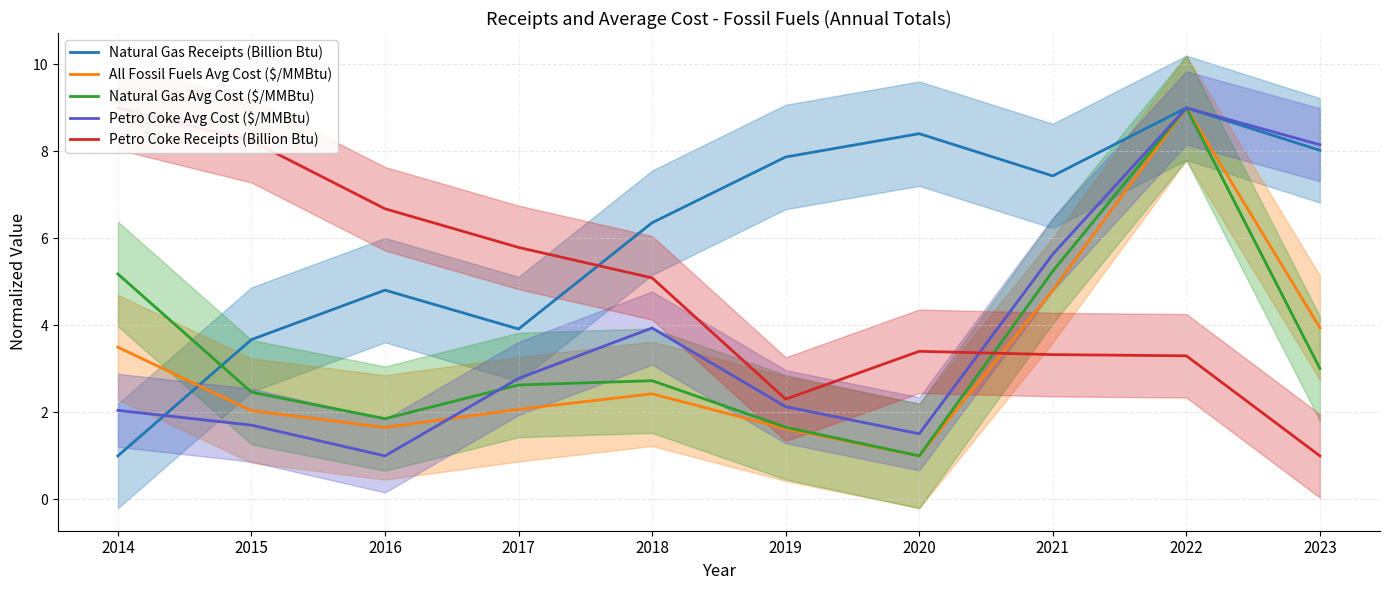

What is the value of the Natural Gas Receipts (Billion Btu) point at the 7th from the left?

8.4